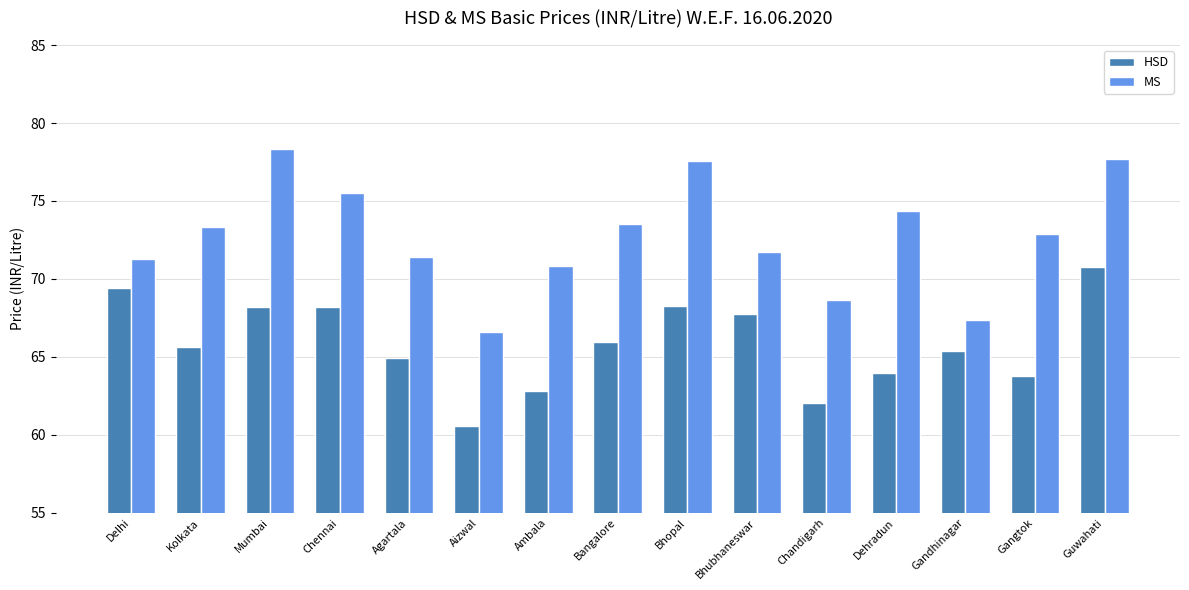

Which series changed the most between Delhi and Kolkata?

HSD